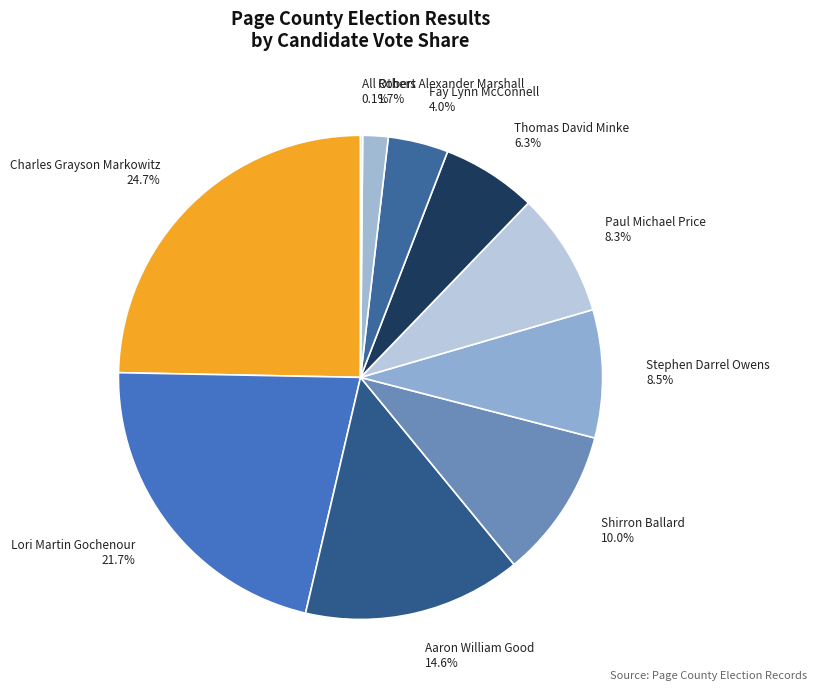

To the nearest percent, what is the average slice percentage?

10%